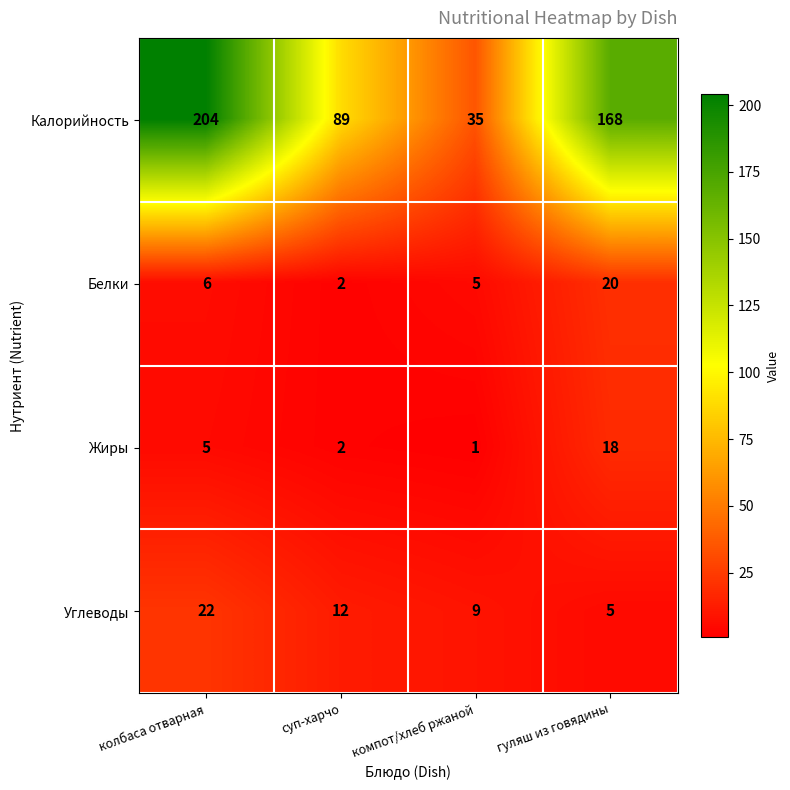

What is the sum of the Жиры values at компот/хлеб ржаной and гуляш из говядины?

19